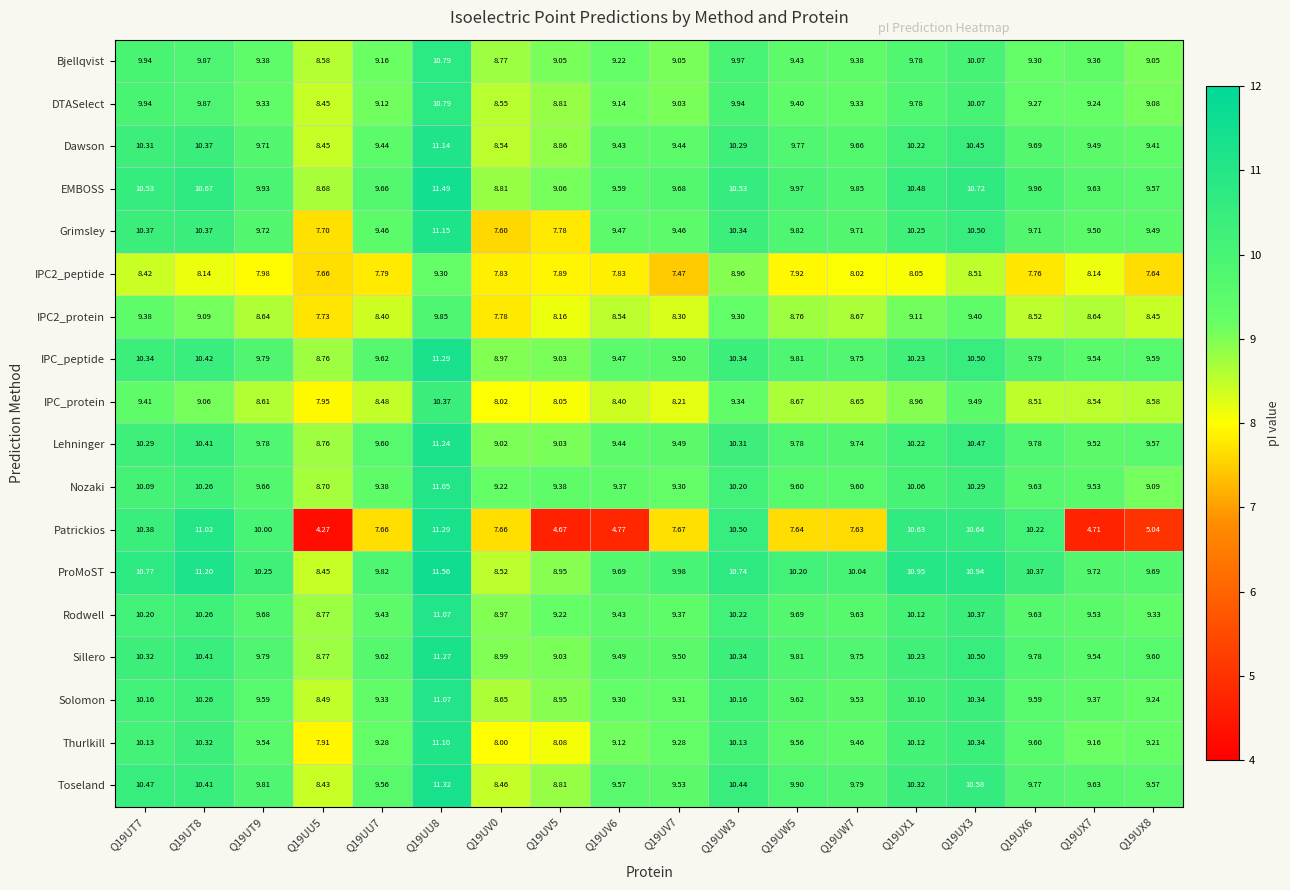

Which series has the largest total across all categories?

ProMoST